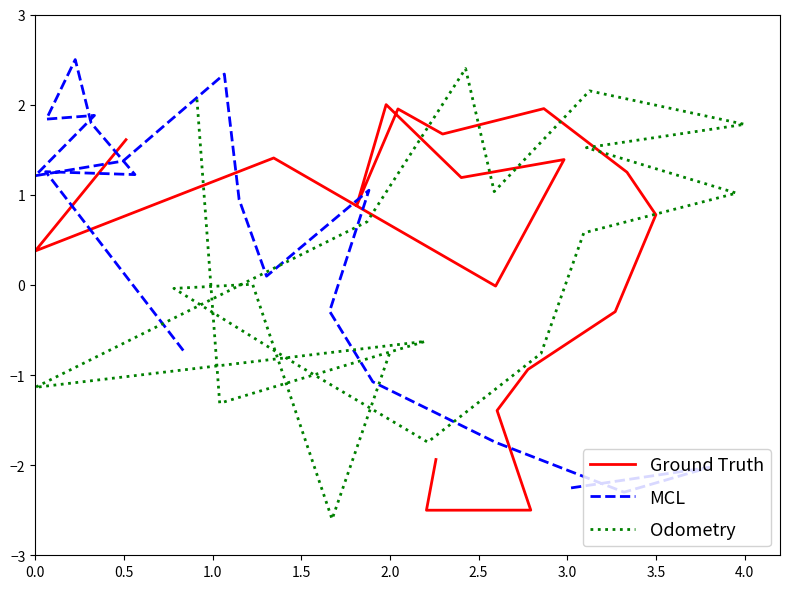

What is the minimum value shown in the chart?

-2.6